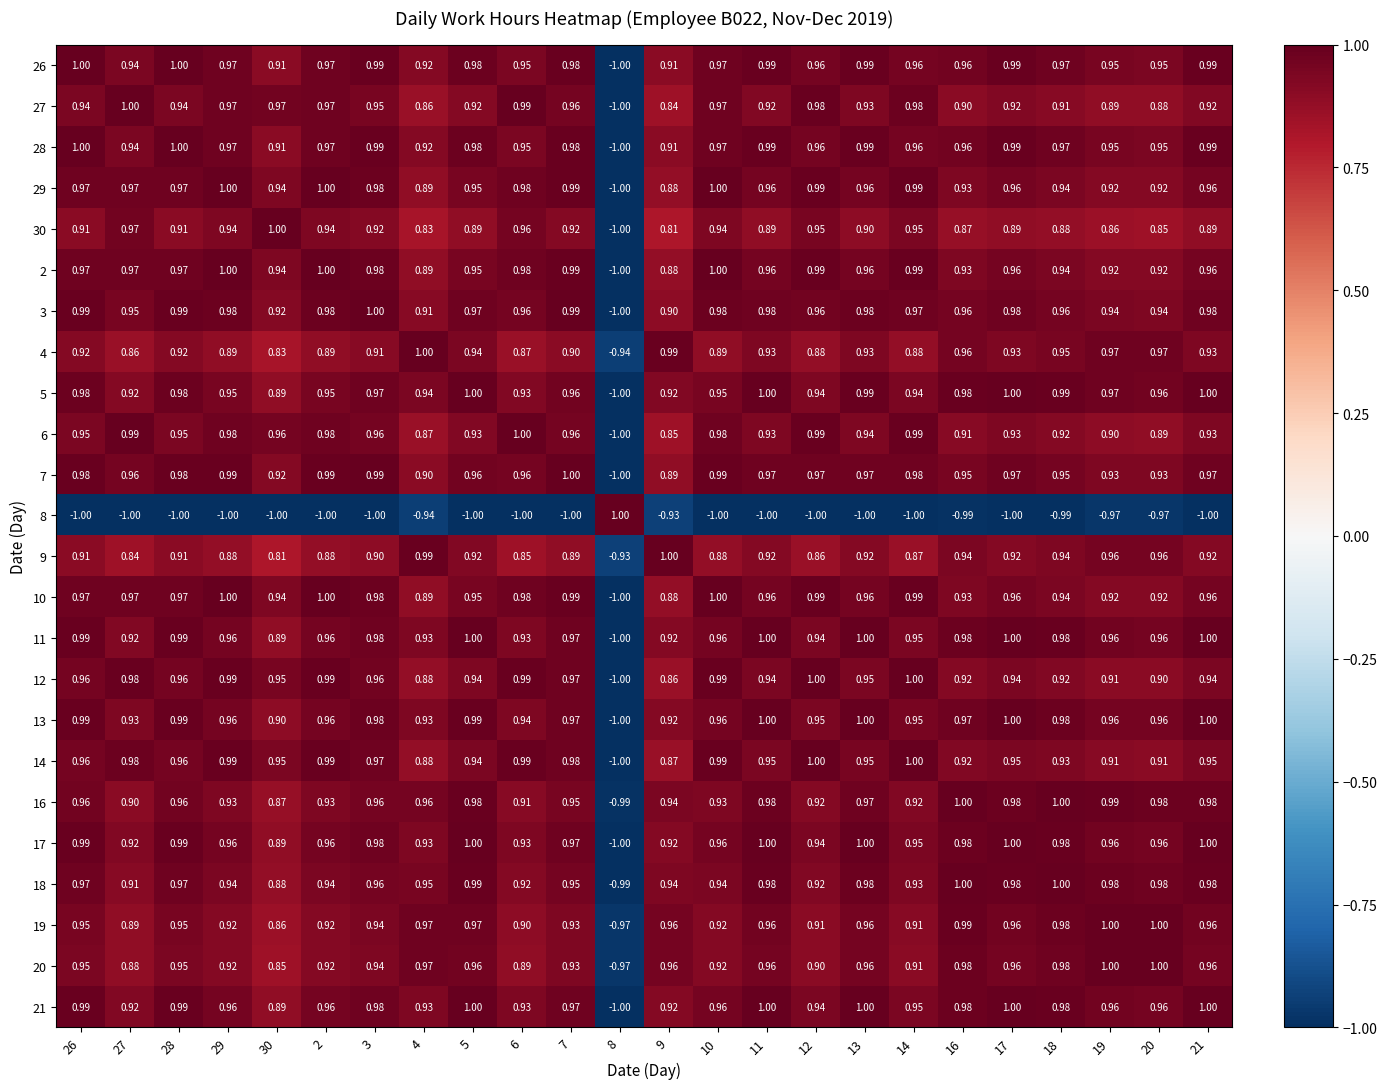

What is the difference between the highest and lowest values at 7?

2.0